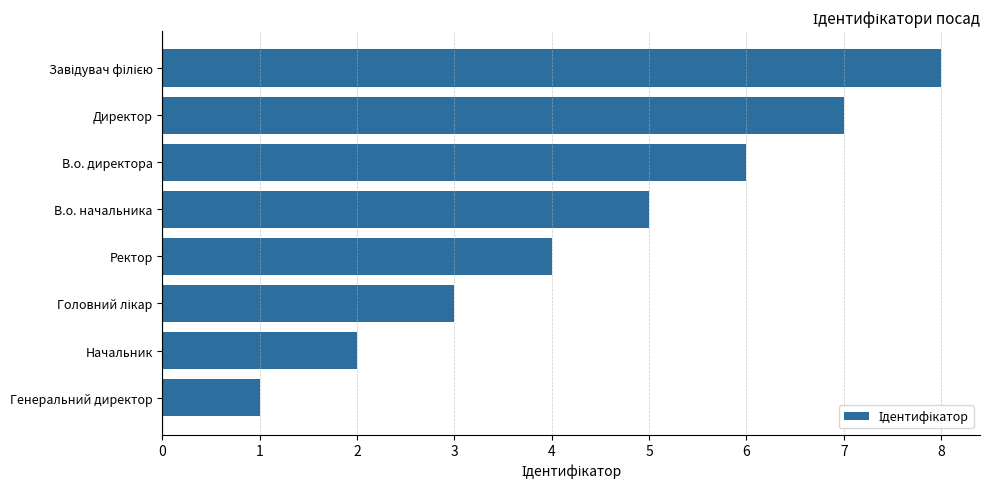

Does the chart contain stacked bars?

No